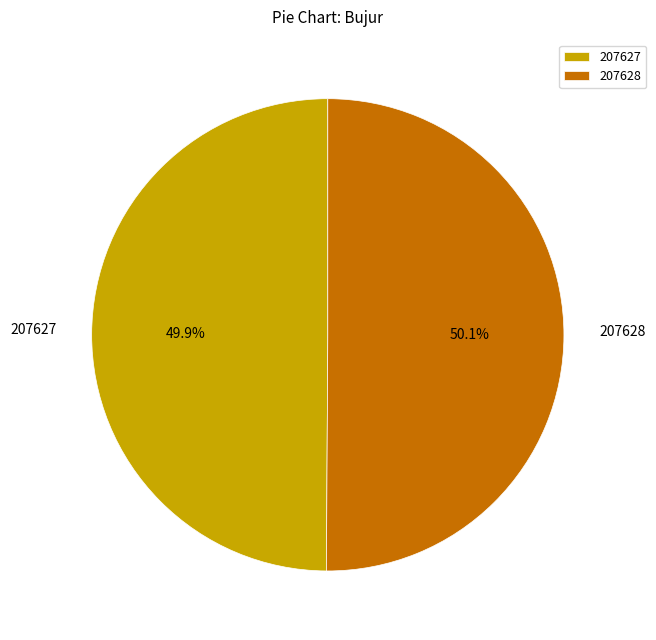

Combined, what portion of the pie is 207627 and 207628?

100.0%